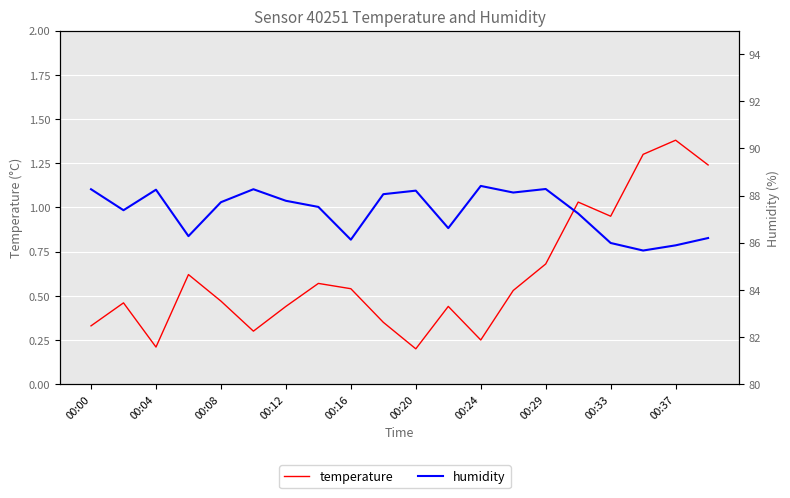

What is the average value of the temperature series?

0.6